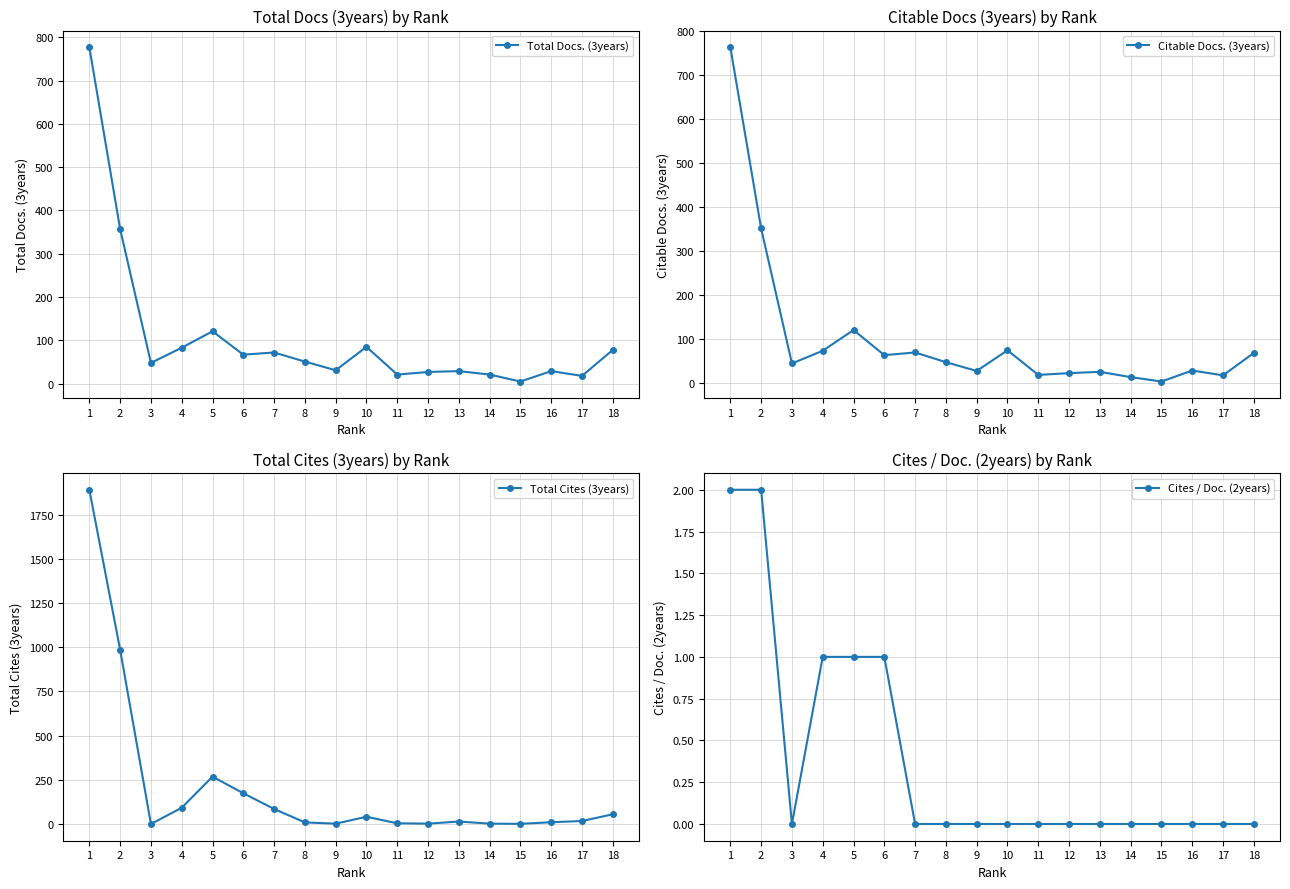

Is the value of Cites / Doc. (2years) at 10 greater than the value of Total Cites (3years) at 9?

No